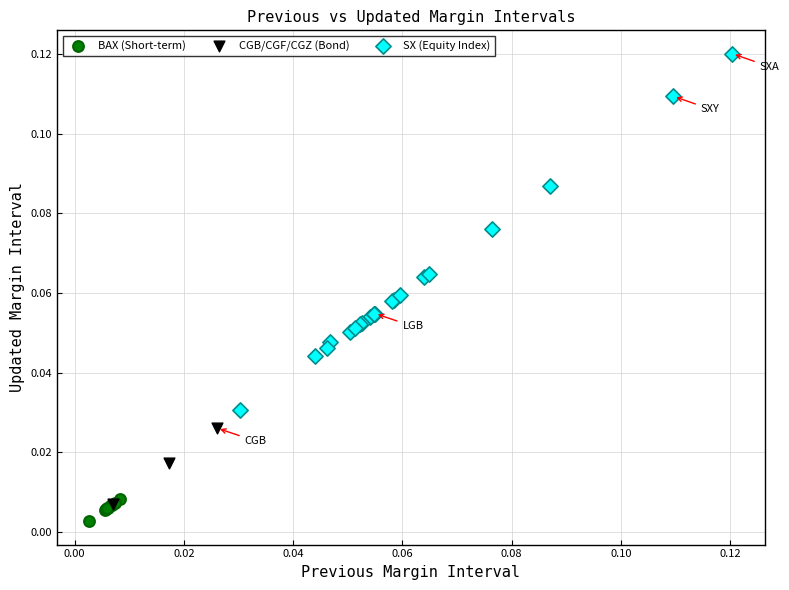

Which series contains the highest Y value?

SX (Equity Index)